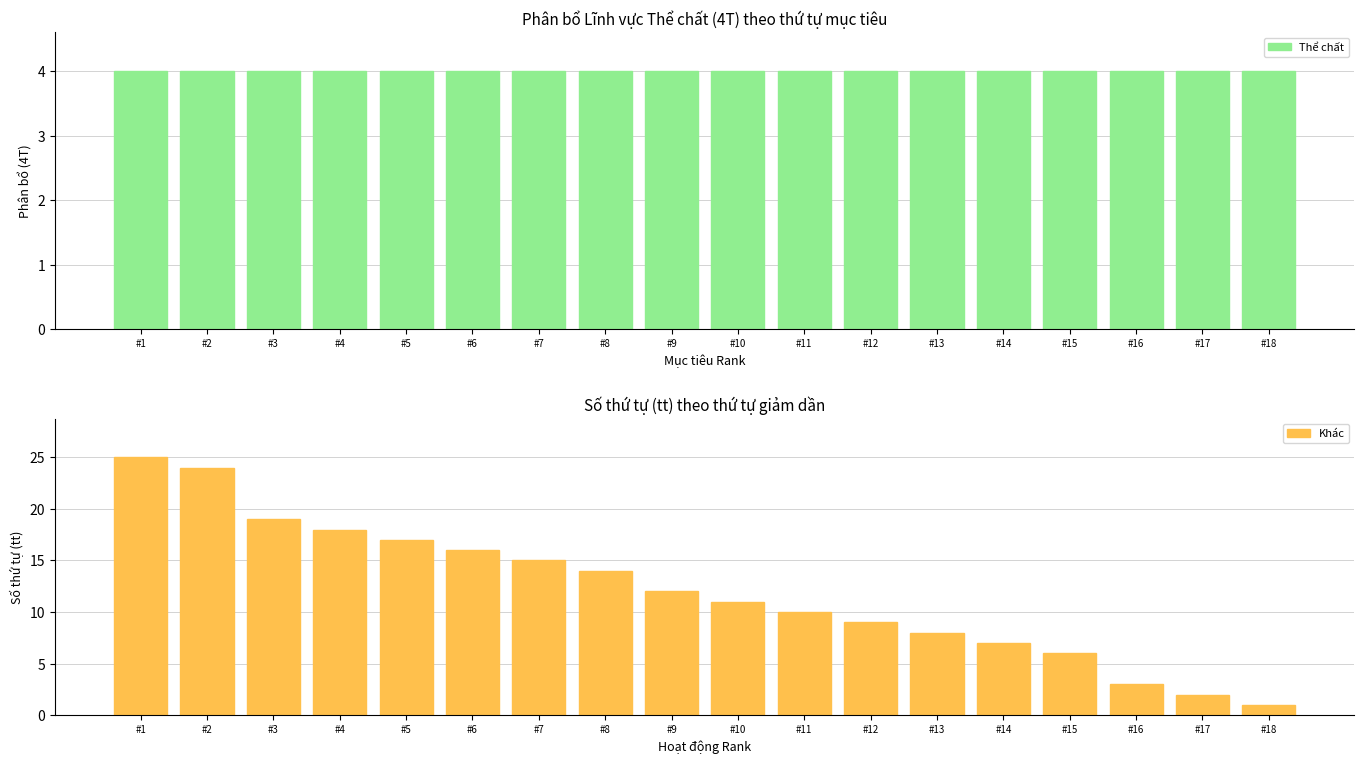

The value of Khác at #4 is 18. True or false?

True